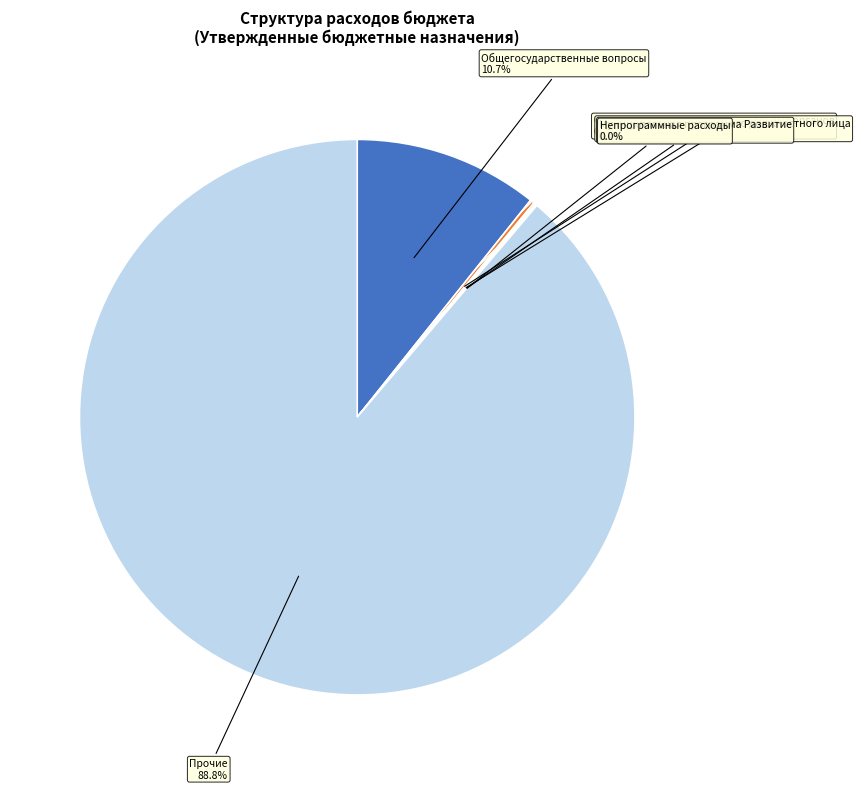

Which slice is the largest?

Прочие